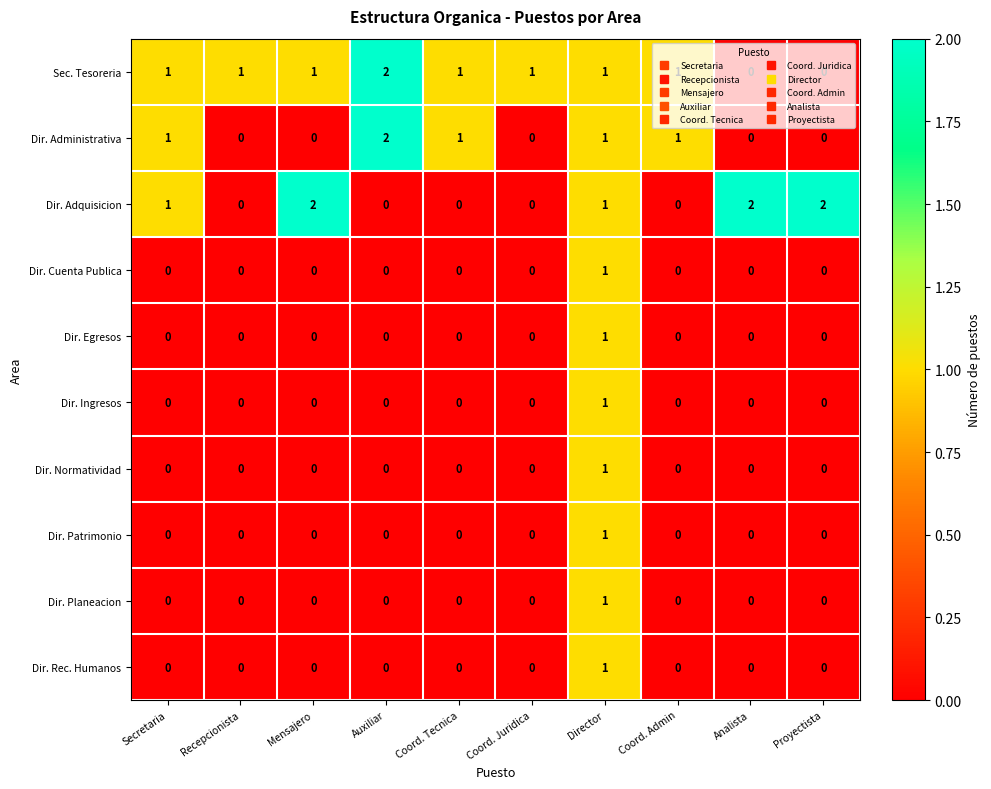

How many categories are shown in the chart?

10